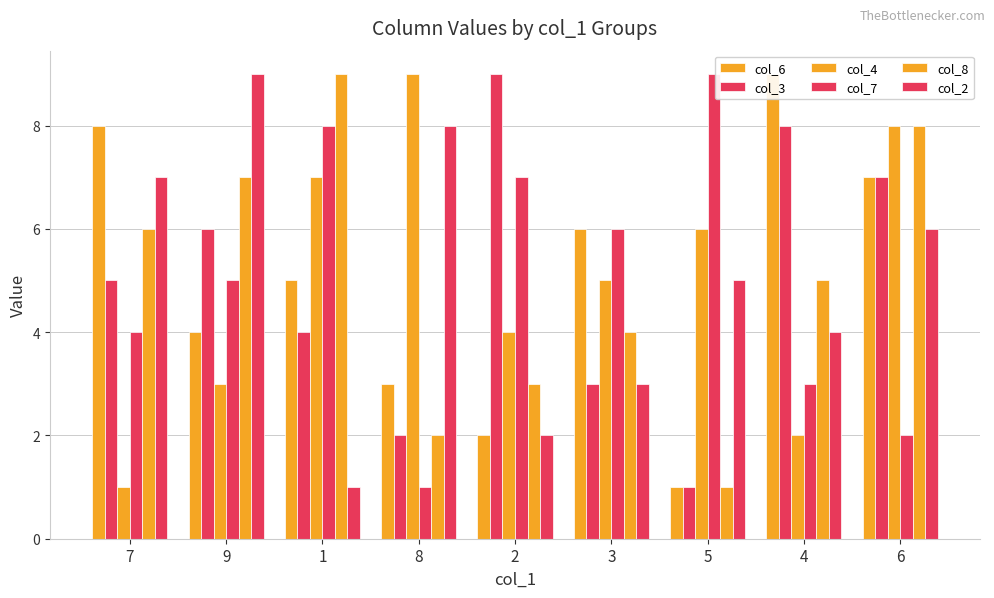

List the labels in order of col_8 value, largest first.

1, 6, 9, 7, 4, 3, 2, 8, 5